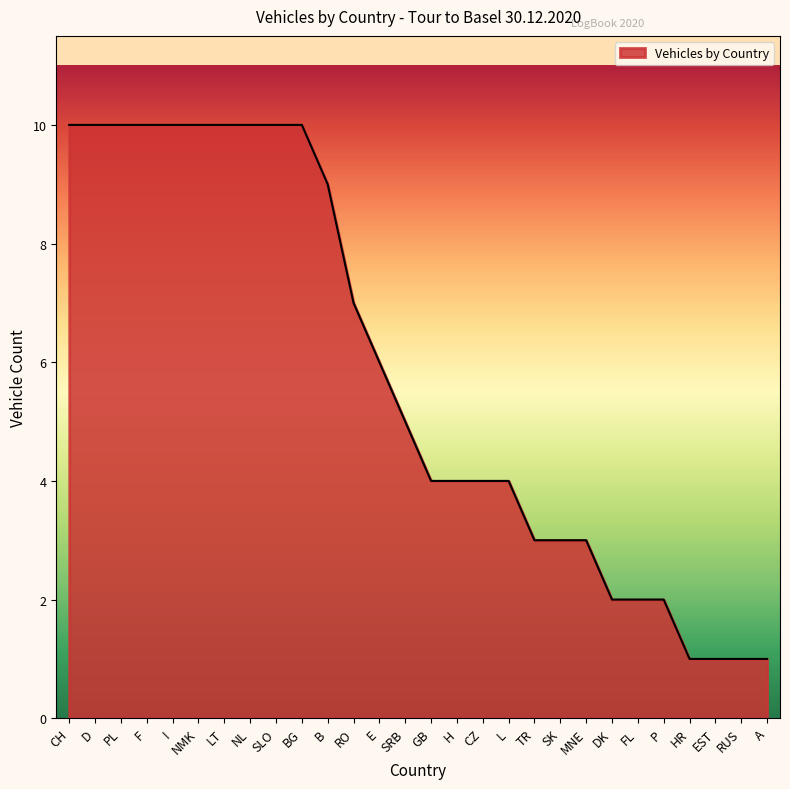

What is the maximum value shown in the chart?

10